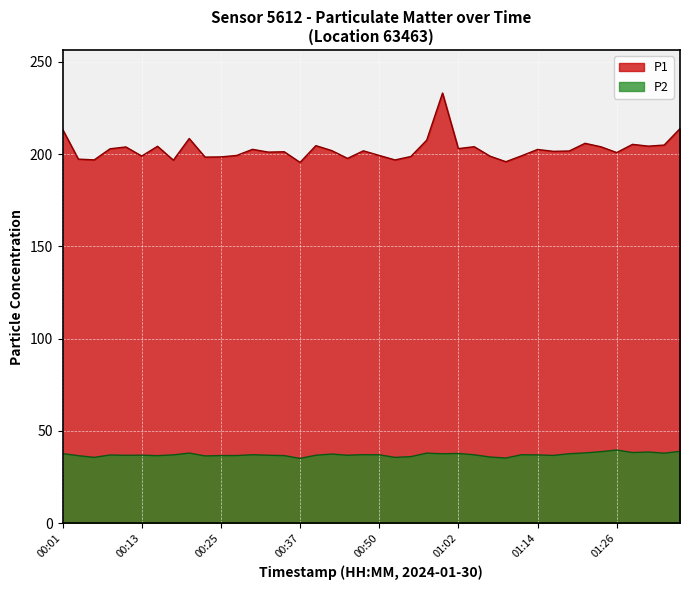

What is the minimum value shown in the chart?

35.1